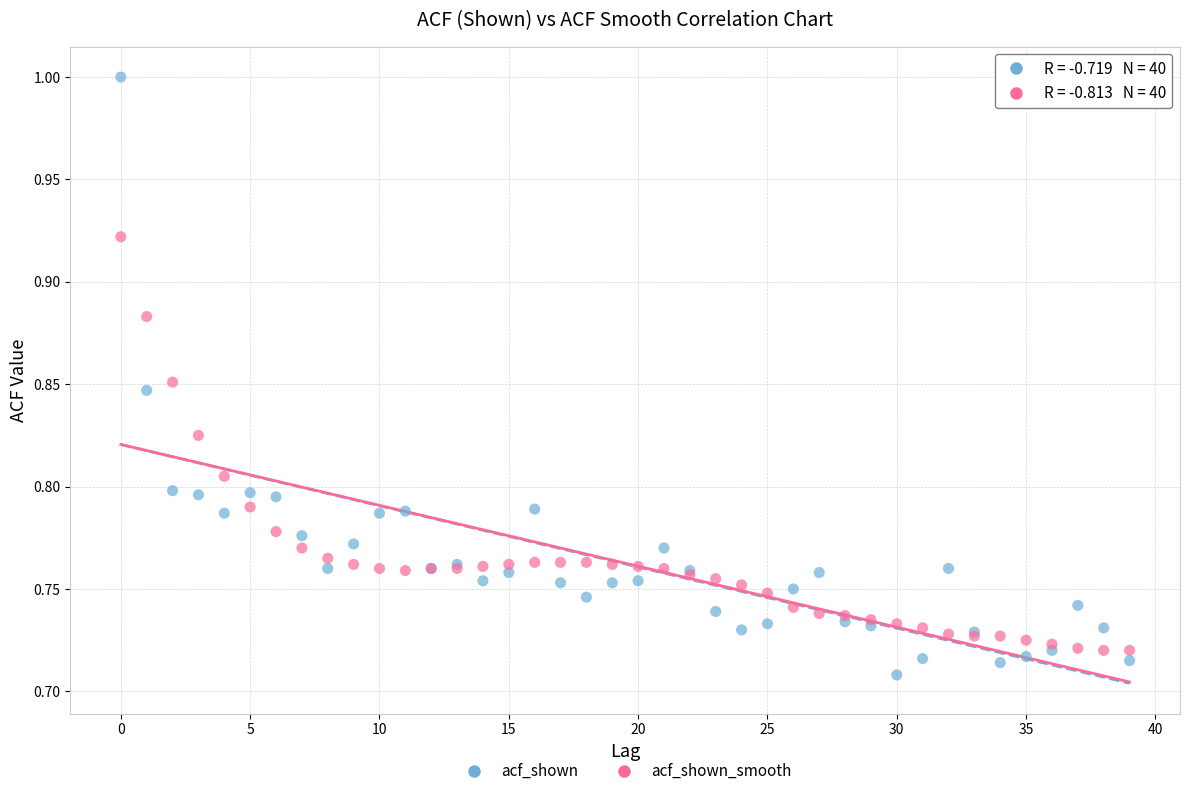

Which series contains the lowest Y value?

acf_shown